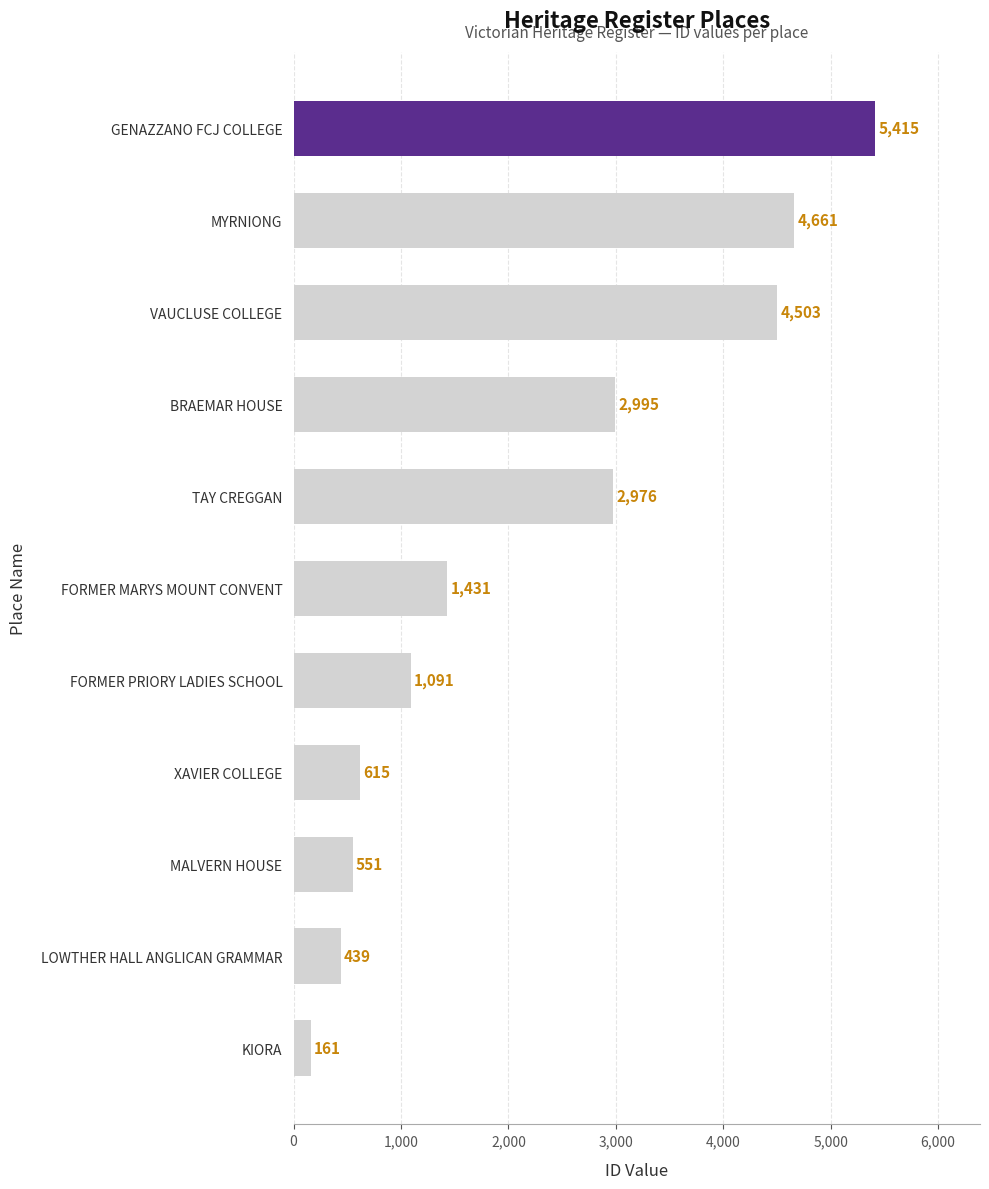

The value at VAUCLUSE COLLEGE is 4503. True or false?

True